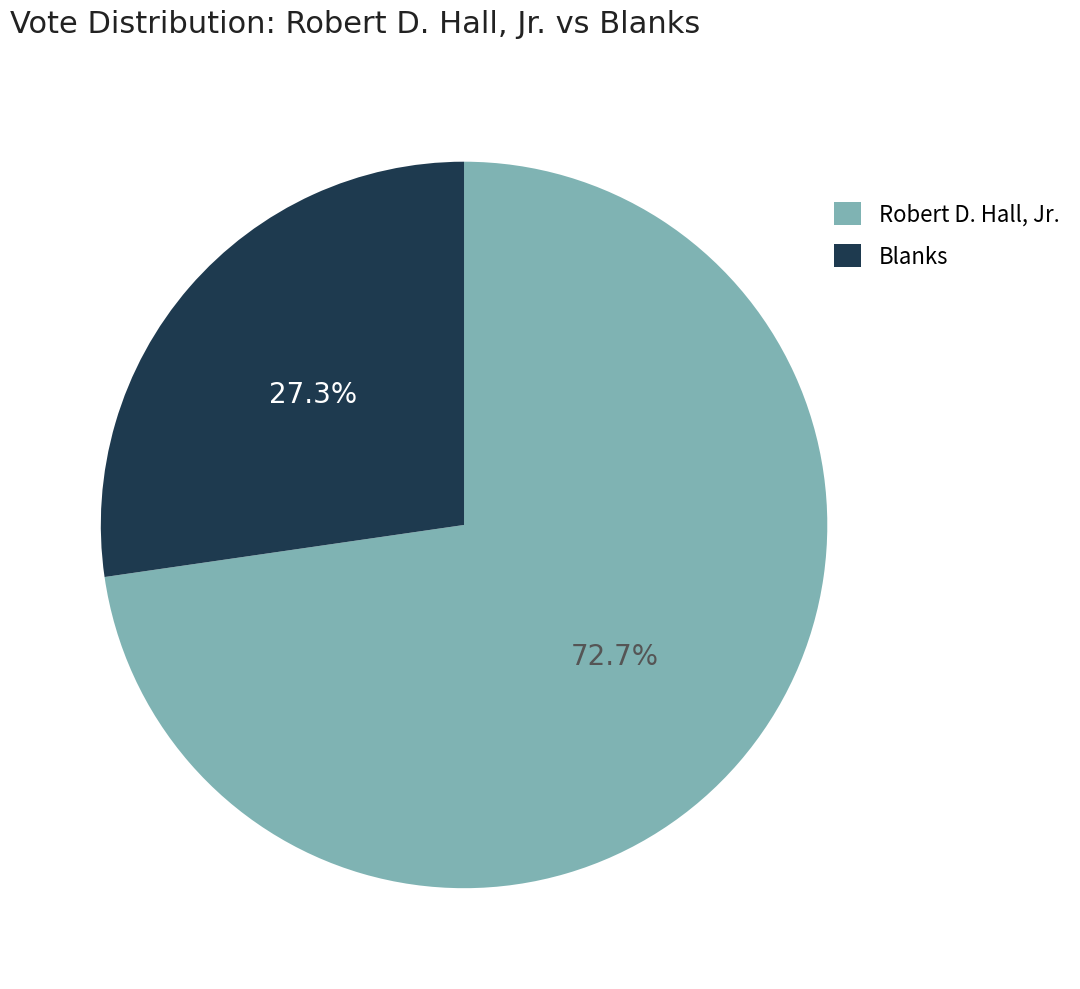

To the nearest percent, what is the difference between the largest and smallest slice percentages?

45%